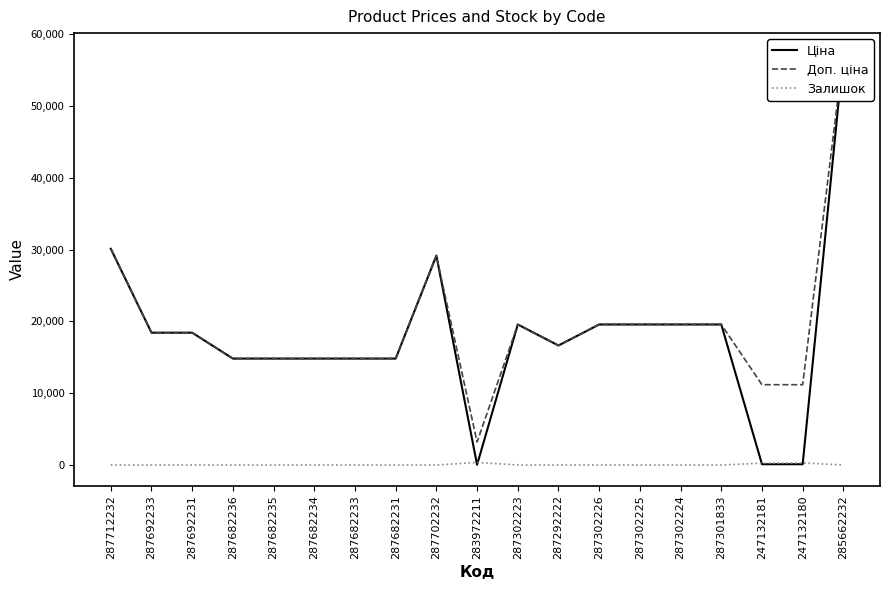

Between 287682231 and 287301833, which is larger?

287301833